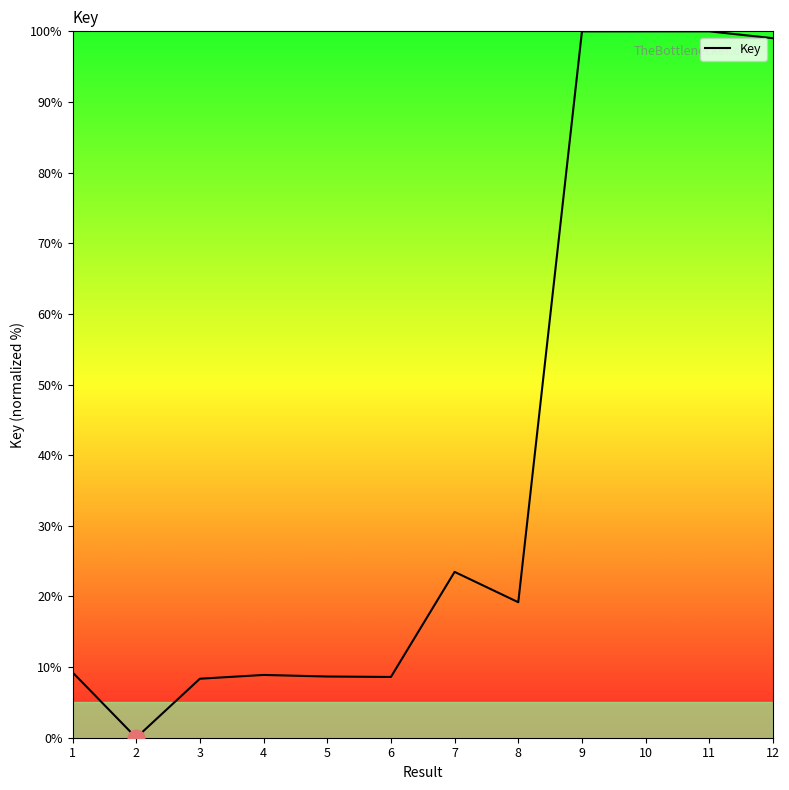

What is the maximum value shown in the chart?

100.0